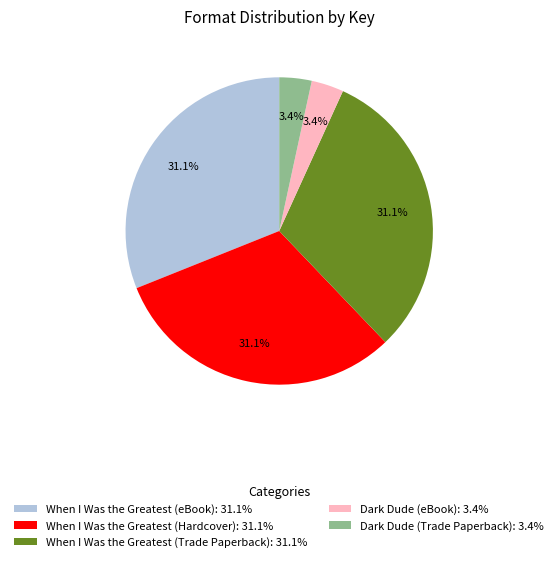

Approximately how many times larger is the value at When I Was the Greatest (Hardcover) compared to Dark Dude (Trade Paperback)?

9.1